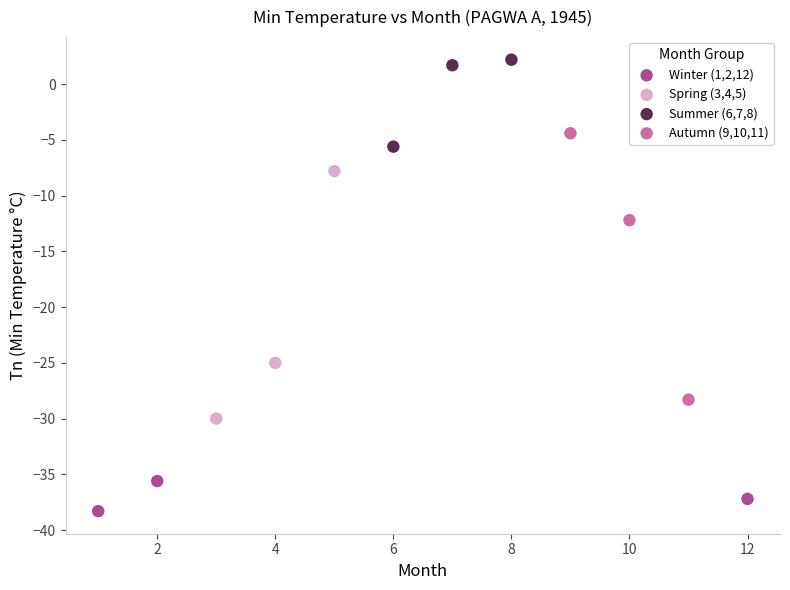

Which series contains the highest Y value?

Summer (6,7,8)